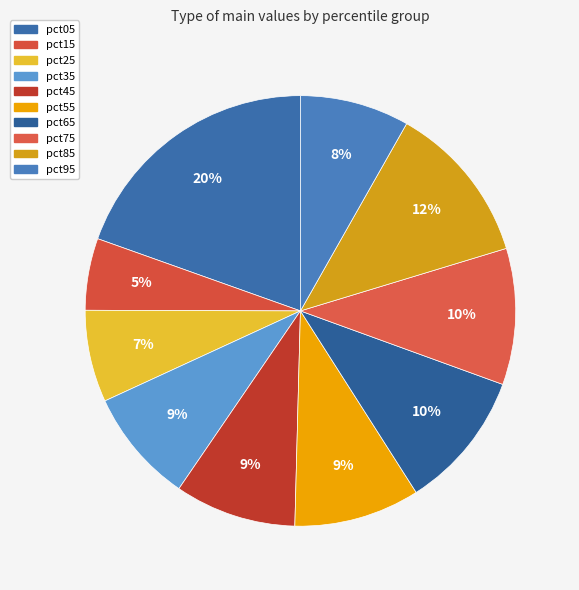

Does pct05 represent more than half of the total?

No